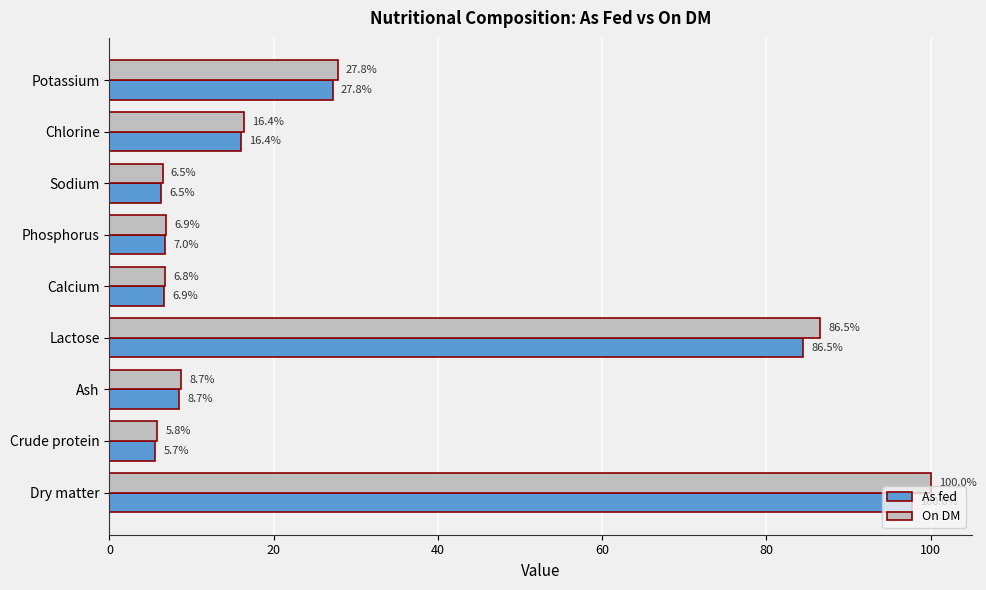

True or false: As fed has a value of 27.2 at Potassium.

True